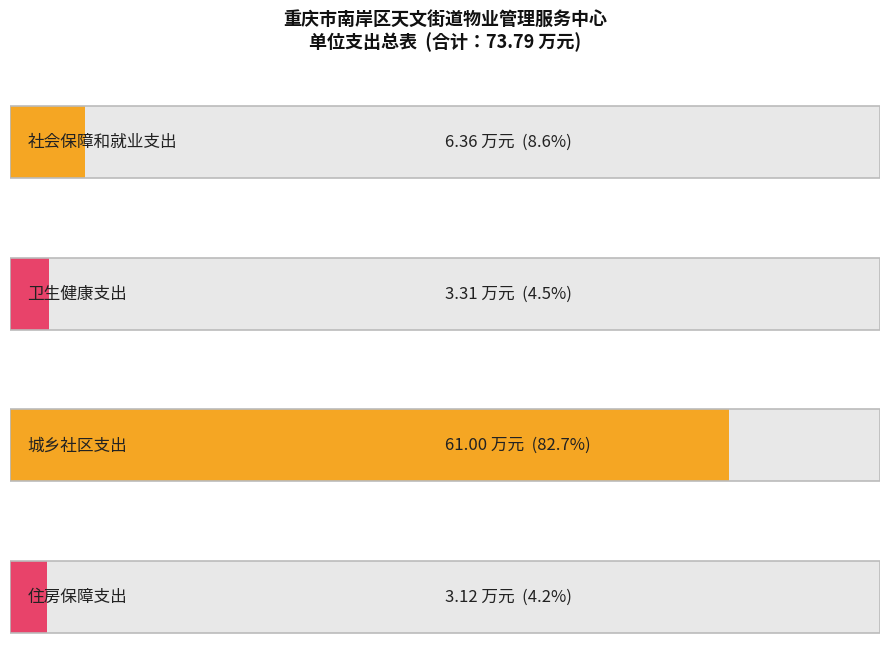

How many values in the 合计 series are below 6?

2